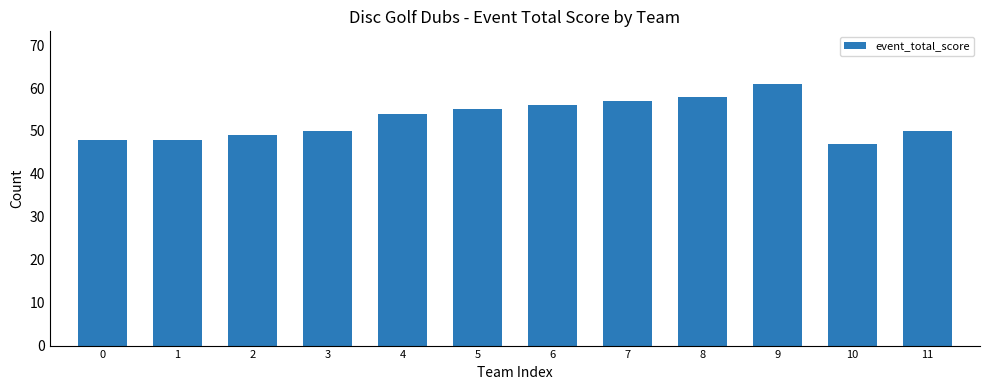

Approximately how many times larger is the value at 10 compared to 1?

1.0